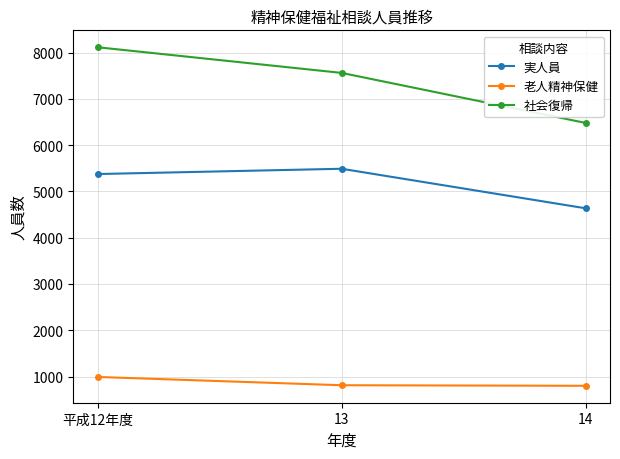

Which series has the widest spread of values?

社会復帰